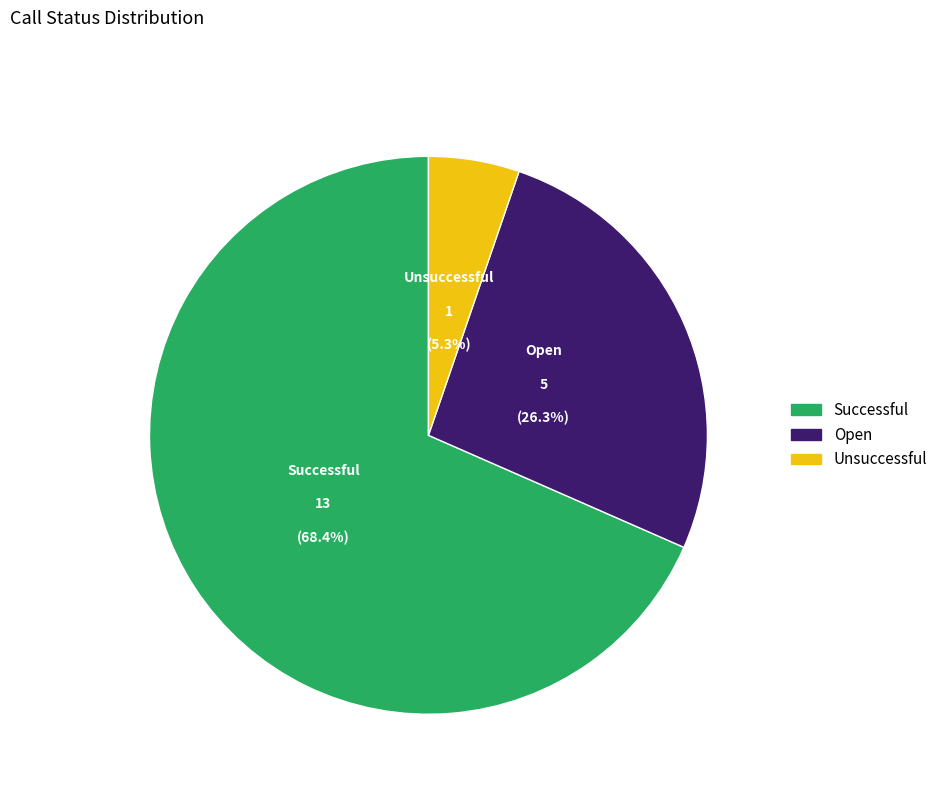

Which has a higher value, Unsuccessful or Open?

Open